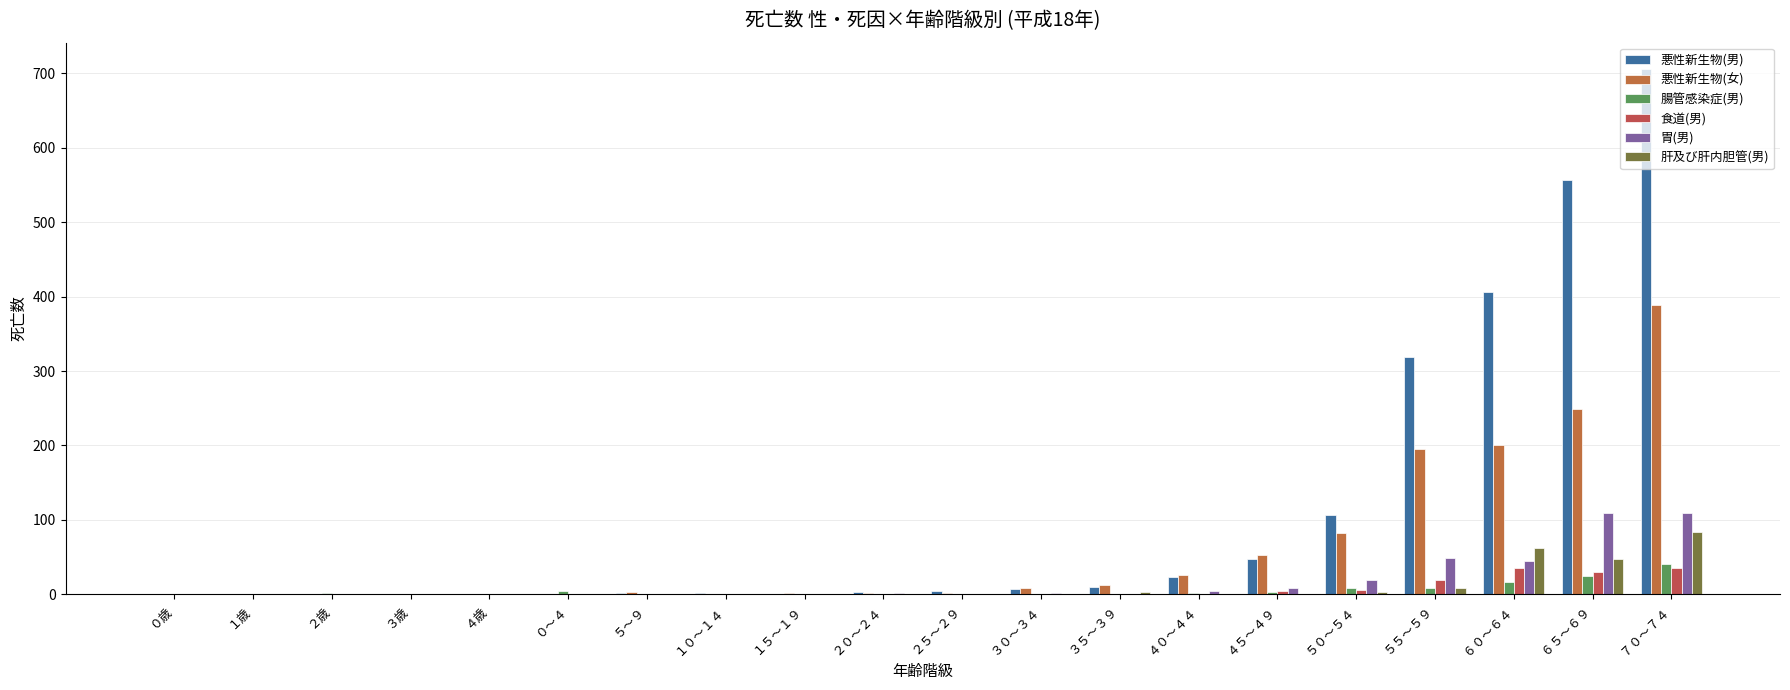

How many groups of bars are there?

20